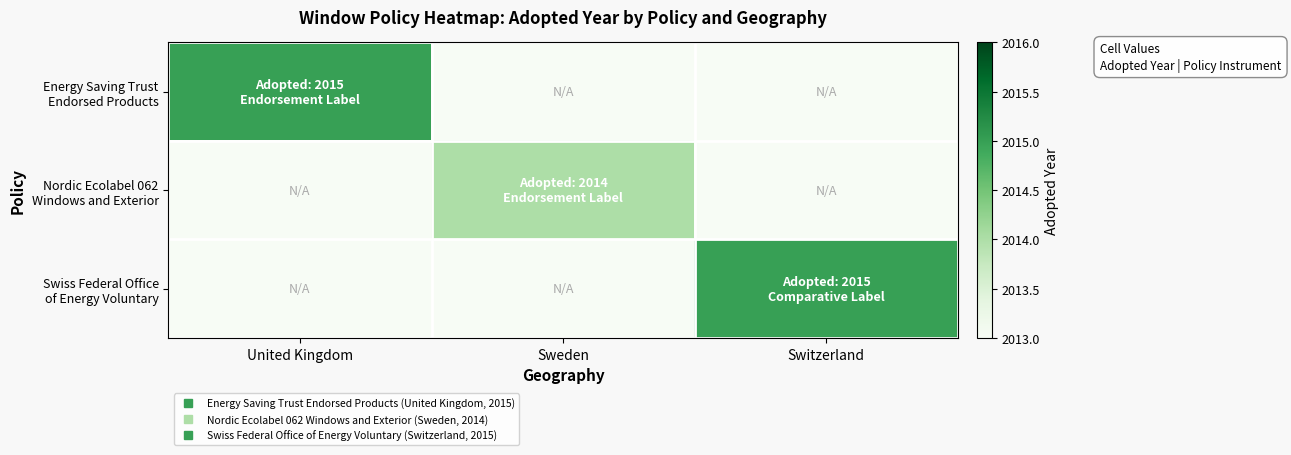

What is the spread (max minus min) of values at Switzerland?

2